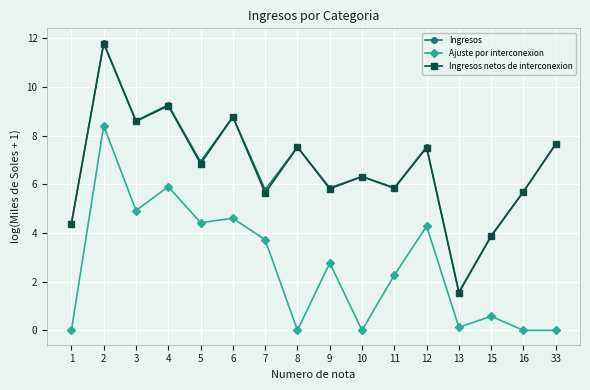

How many lines are shown in the chart?

3